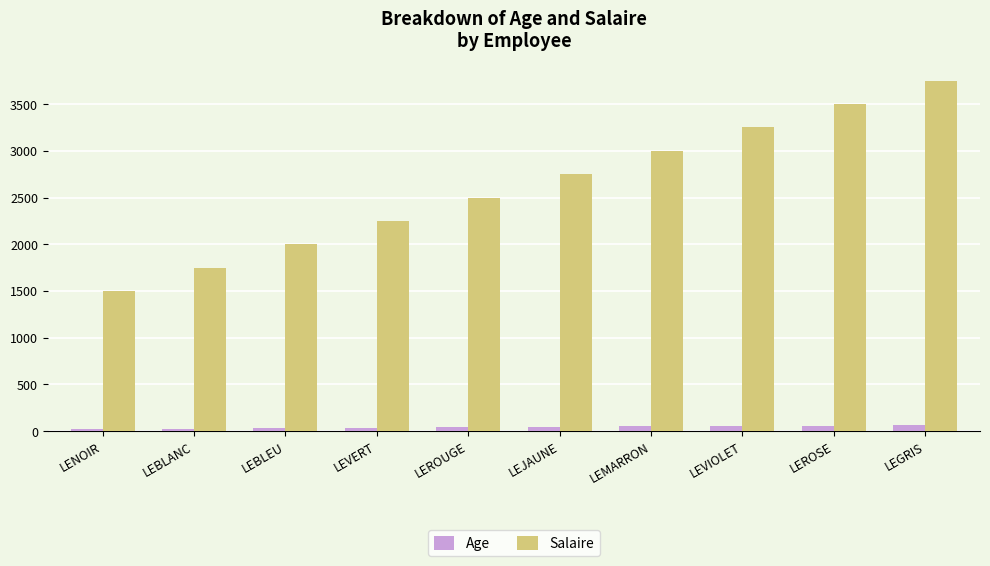

At how many categories does at least one series exceed 381?

10